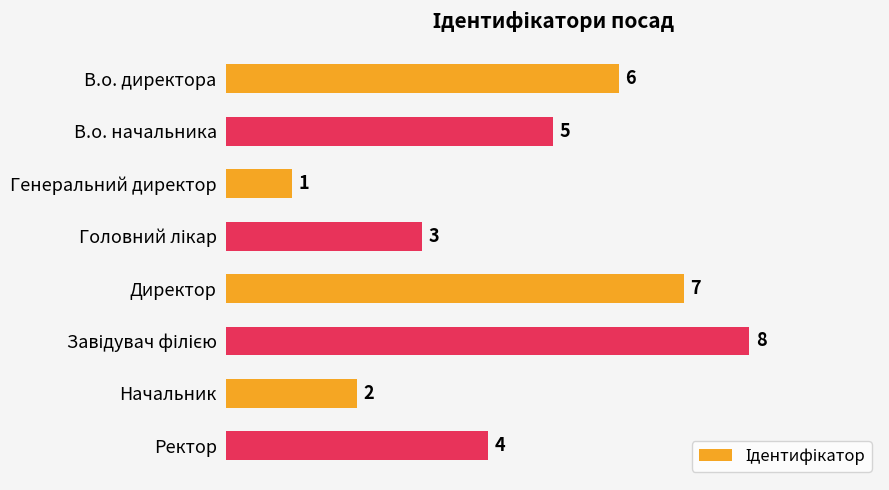

How many series are shown in this chart?

1